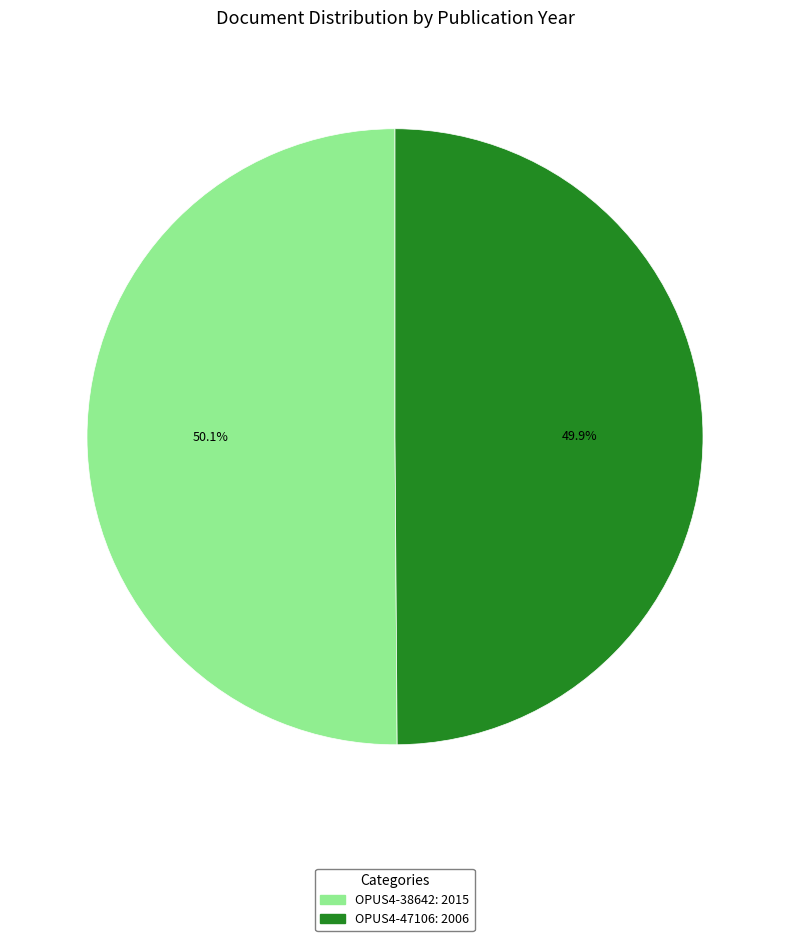

Do OPUS4-47106 and OPUS4-38642 together represent more than half of the pie?

Yes